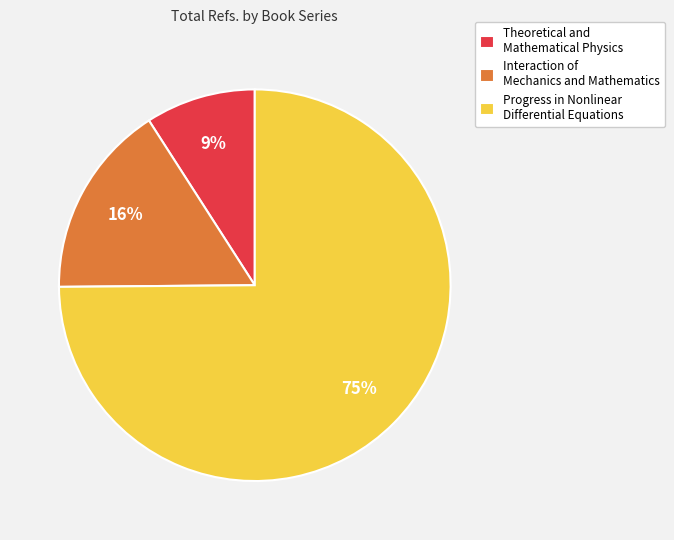

Does any single category account for the majority?

Yes